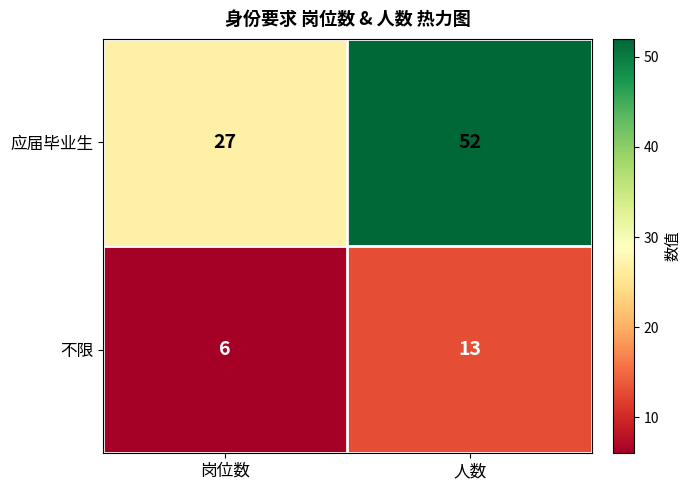

Which category has the highest value across all series?

人数